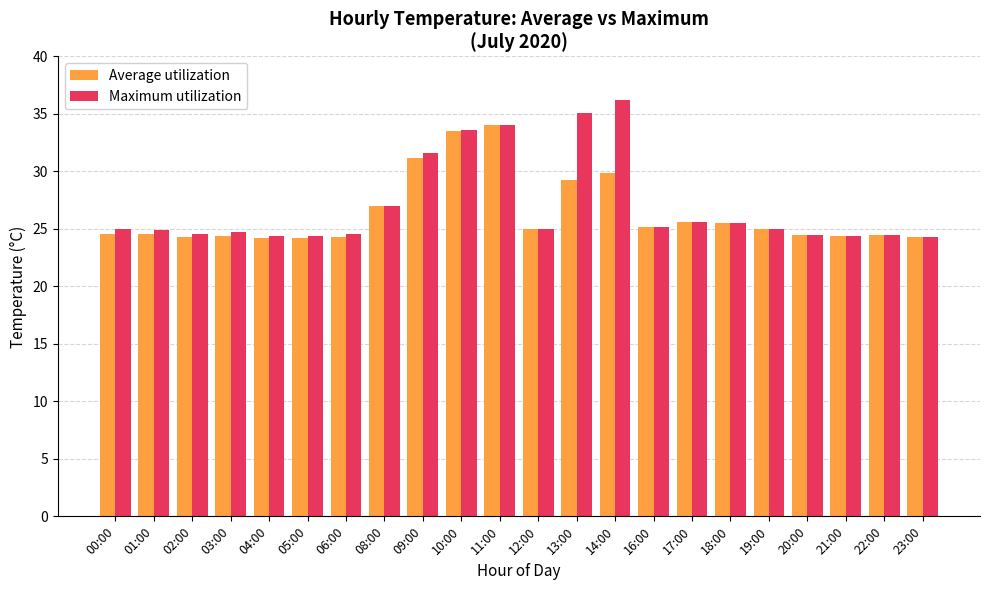

True or false: Maximum utilization has a value of 39.4 at 12:00.

False